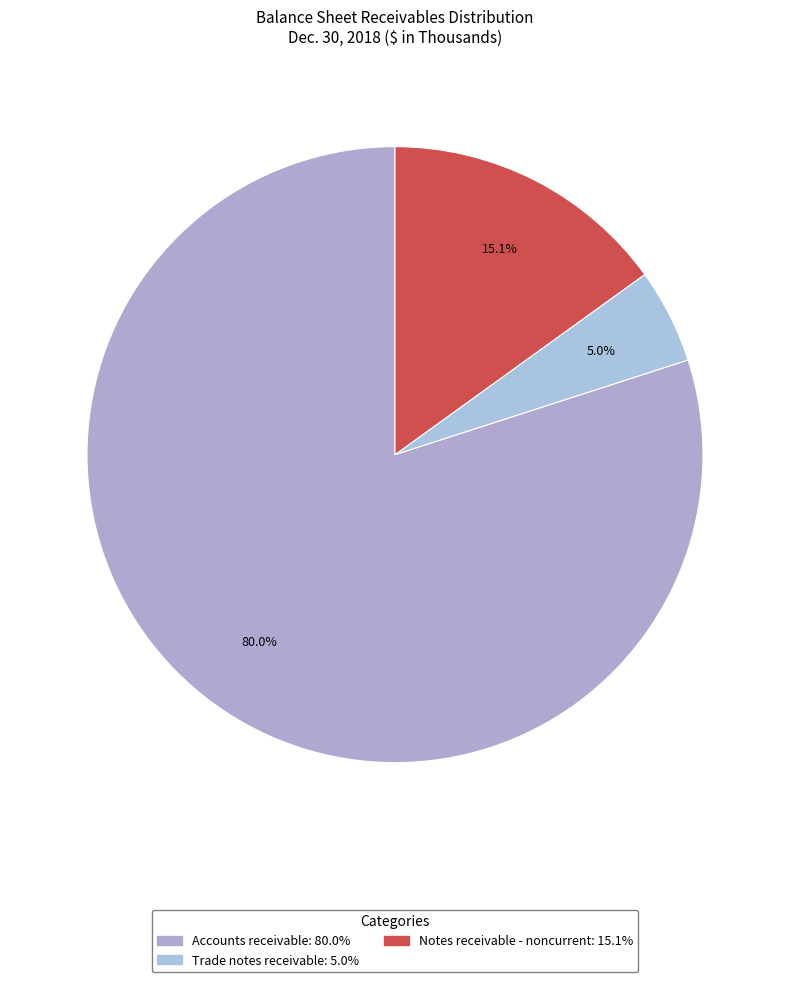

To the nearest percent, what is the average slice percentage?

33%